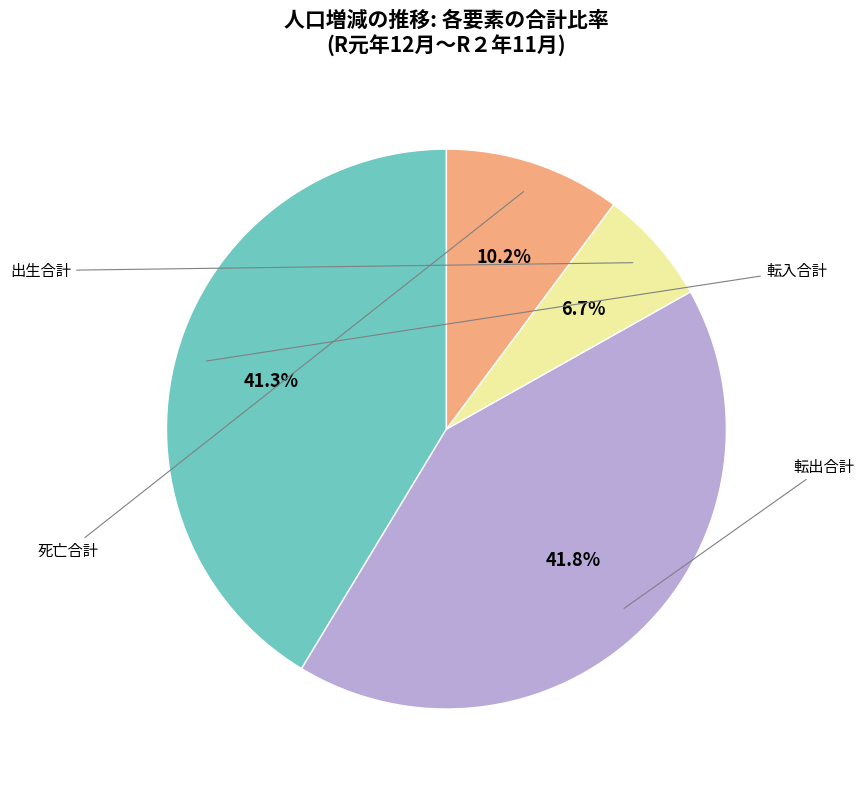

Does any single category account for the majority?

No